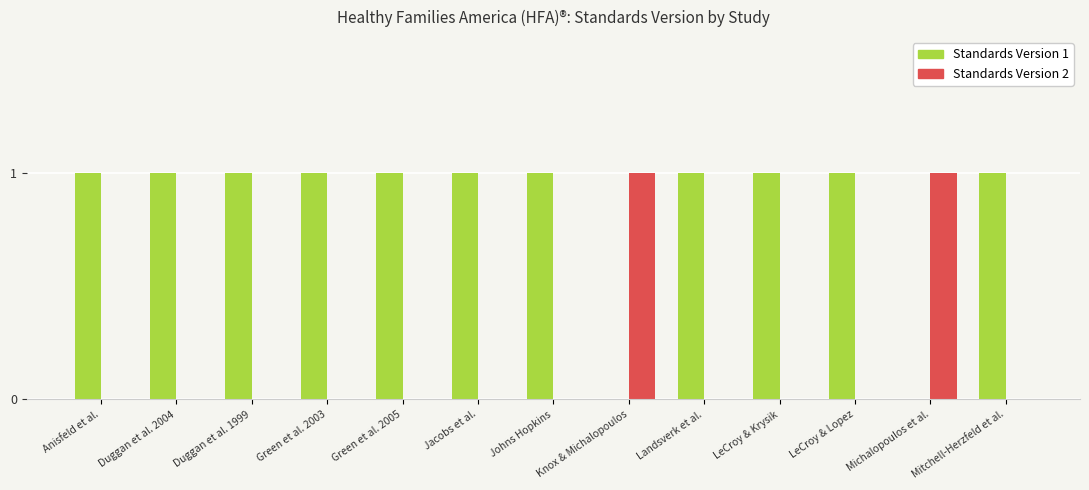

What are all the series names shown in the legend?

Standards Version 1, Standards Version 2